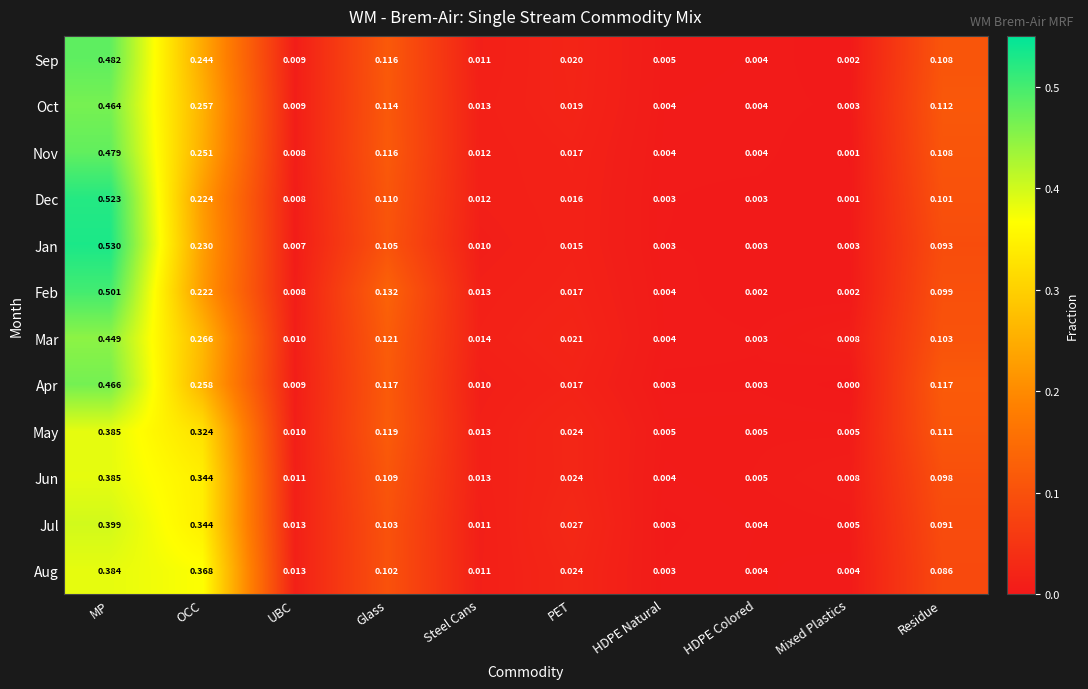

Is the value of Jan at Mixed Plastics greater than the value of Aug at PET?

No